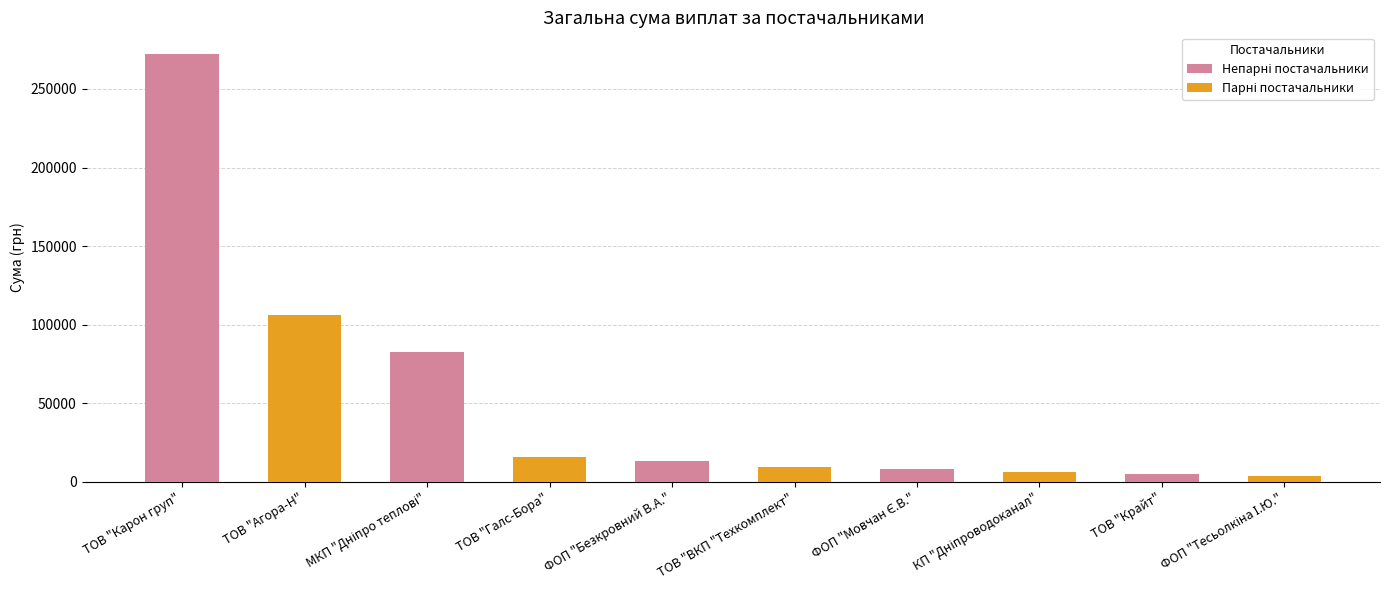

The value at ТОВ "ВКП "Техкомплект" is 9270.0. True or false?

True